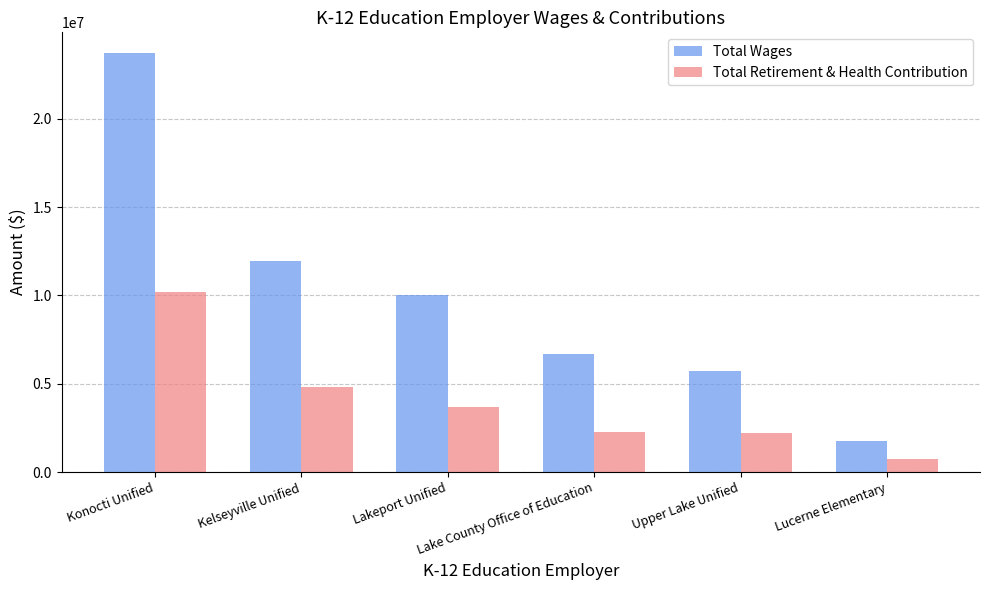

The Total Wages series shows 1746805 at Lucerne Elementary. True or false?

True